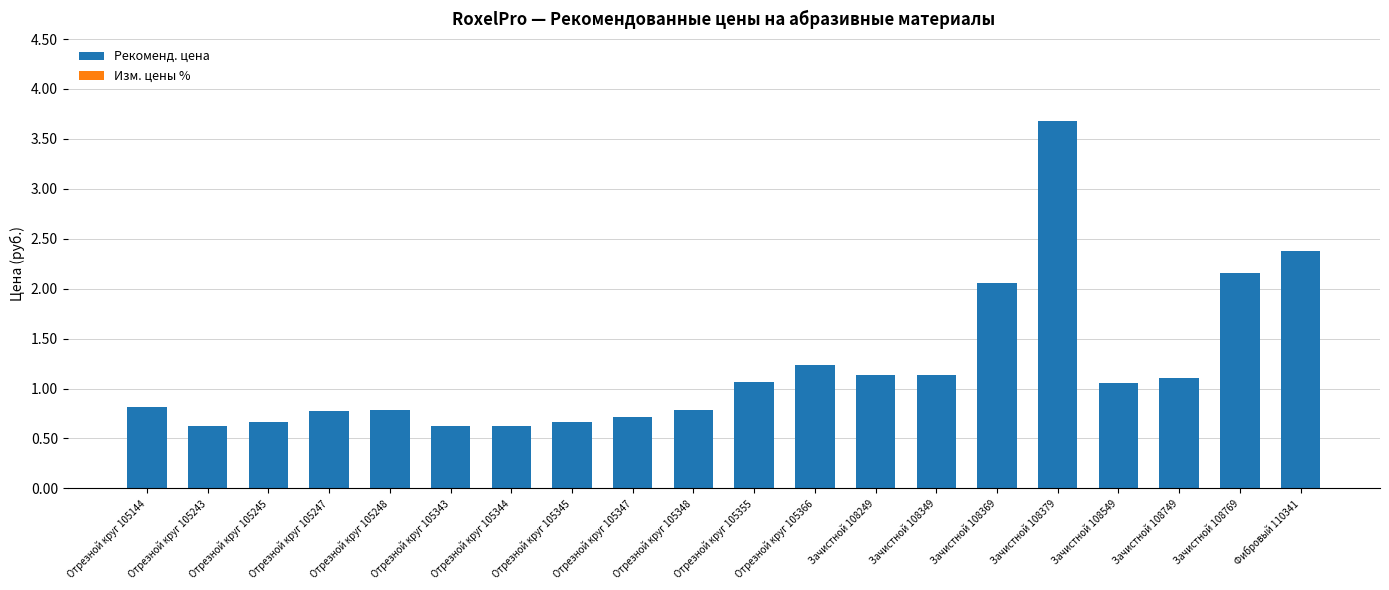

What is the ratio of the value at Отрезной круг 105245 to the value at Зачистной 108749?

0.6